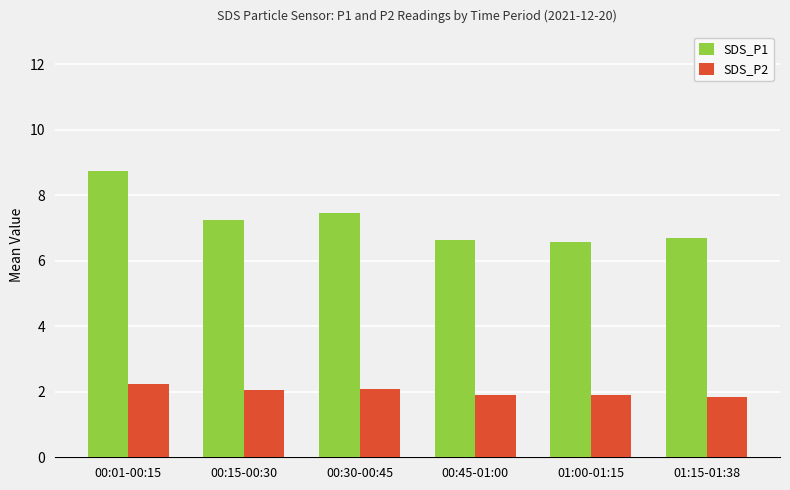

The value of SDS_P1 at 00:30-00:45 is 7.5. True or false?

True